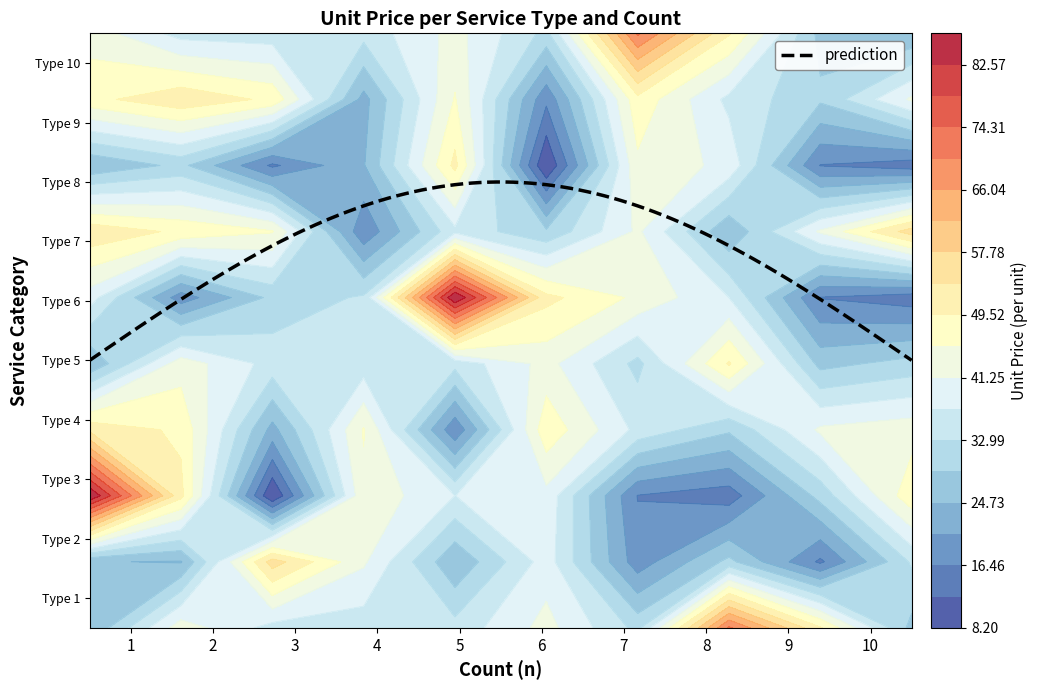

What is the difference between the second highest and second lowest values in the 2 series?

23.6